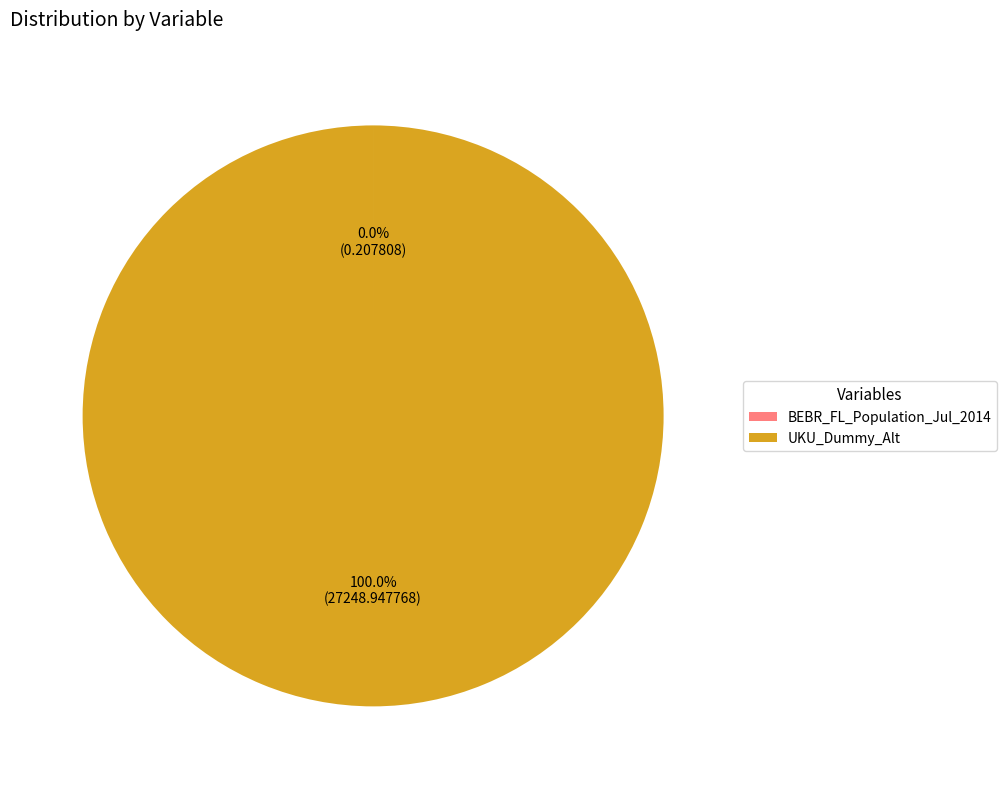

Is there any slice that represents more than half of the pie?

Yes